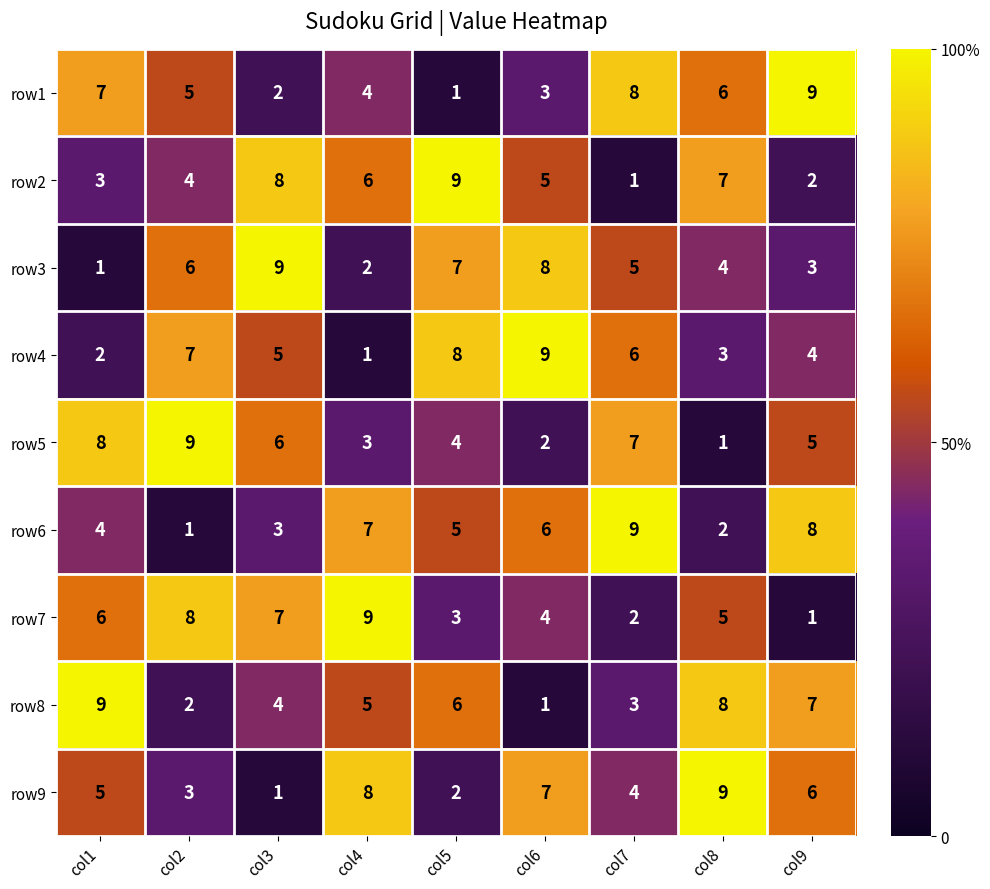

Where does the row3 series first go above 5?

col2